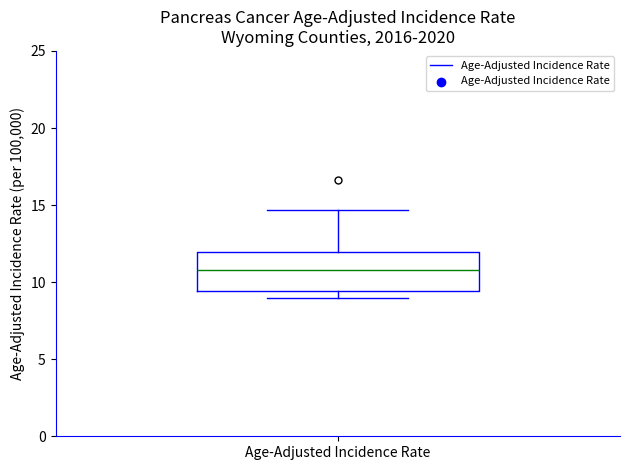

Where does the upper whisker of the box for Age-Adjusted Incidence Rate end on the y-axis? The values are not printed on the chart, so give them approximately, as read against the axis.

14.5